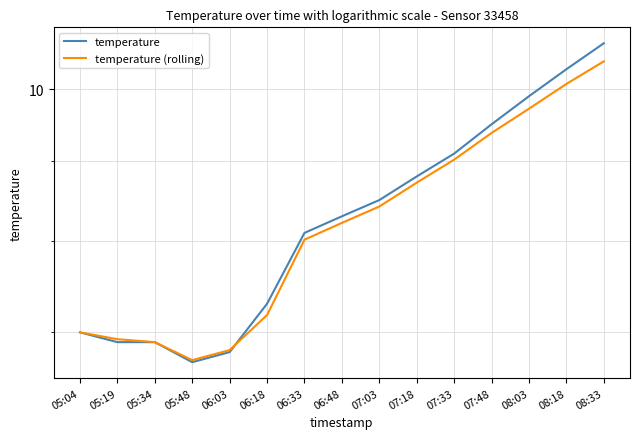

Which series has the largest total across all categories?

temperature